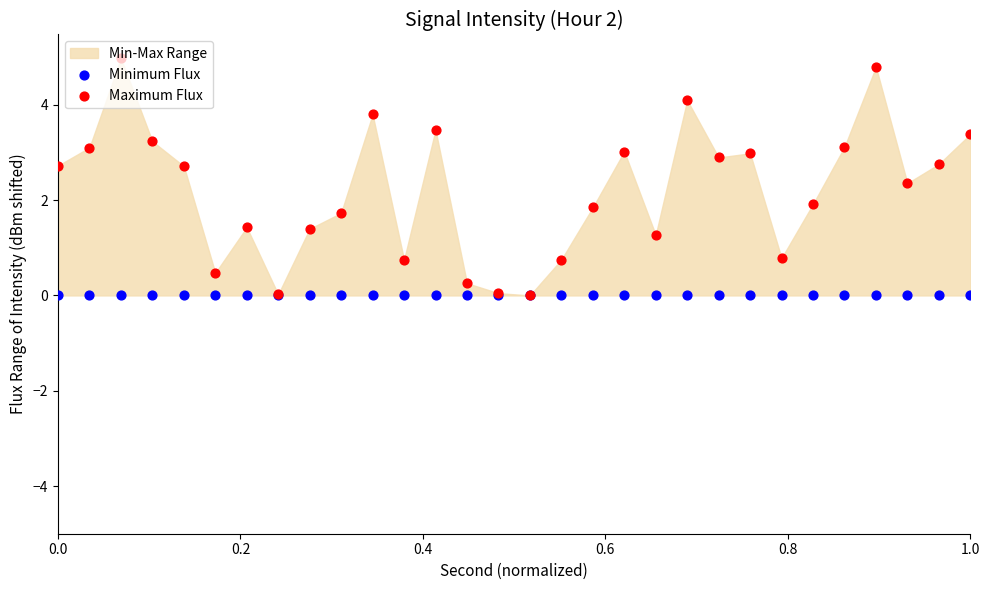

Is the value of Maximum Flux at 24 greater than the value of Minimum Flux at 21?

Yes